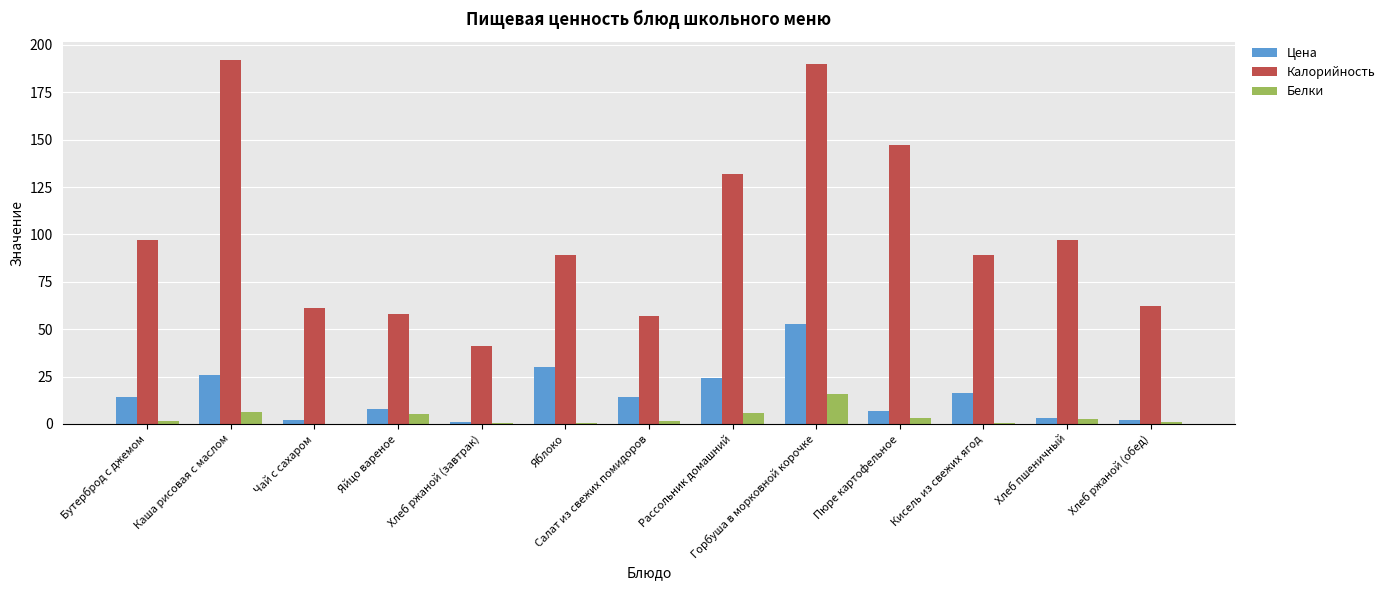

The value of Калорийность at Хлеб ржаной (обед) is 62.0. True or false?

True